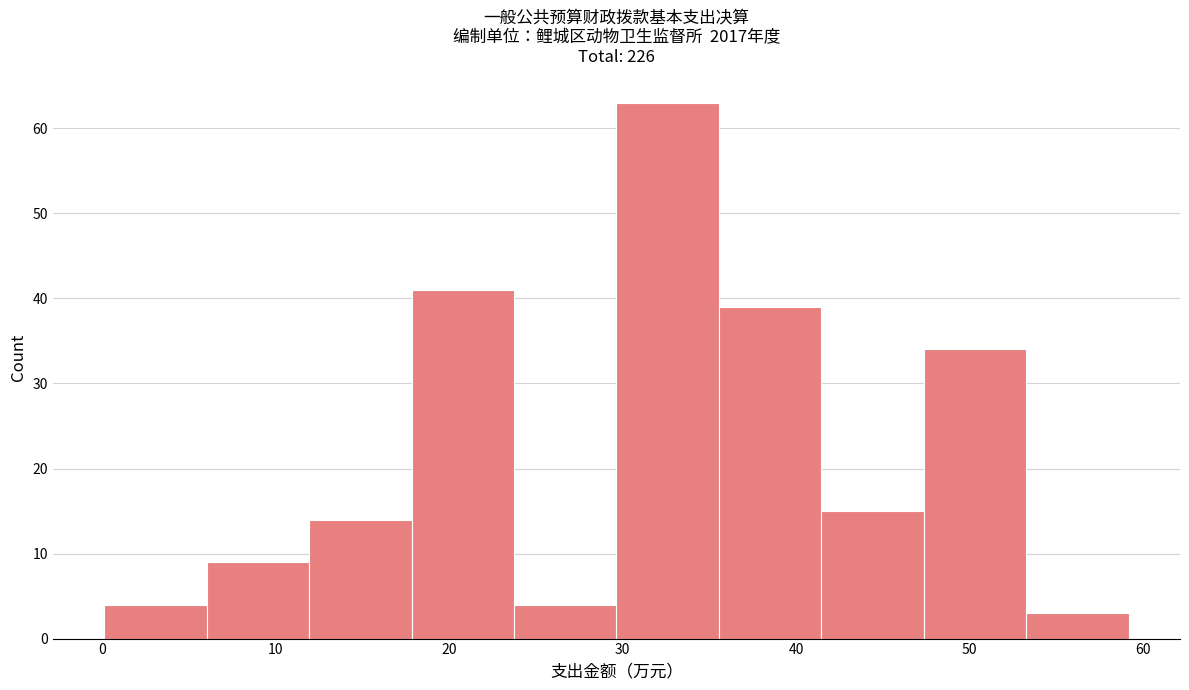

Over which range of the x-axis is the bar tallest?

30 to 36